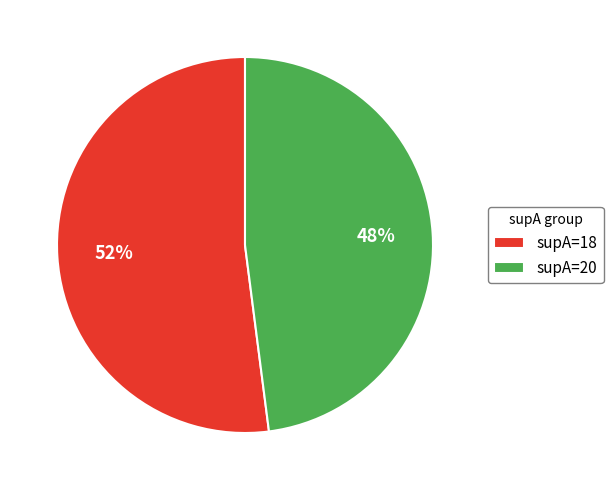

Which slice is the smallest?

supA=20